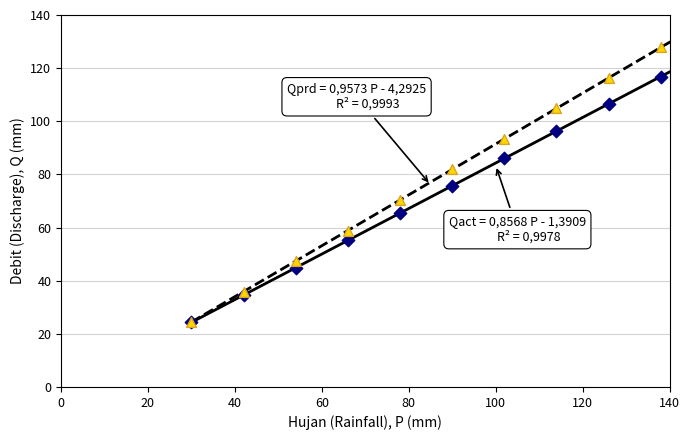

What is the smallest value displayed?

24.3